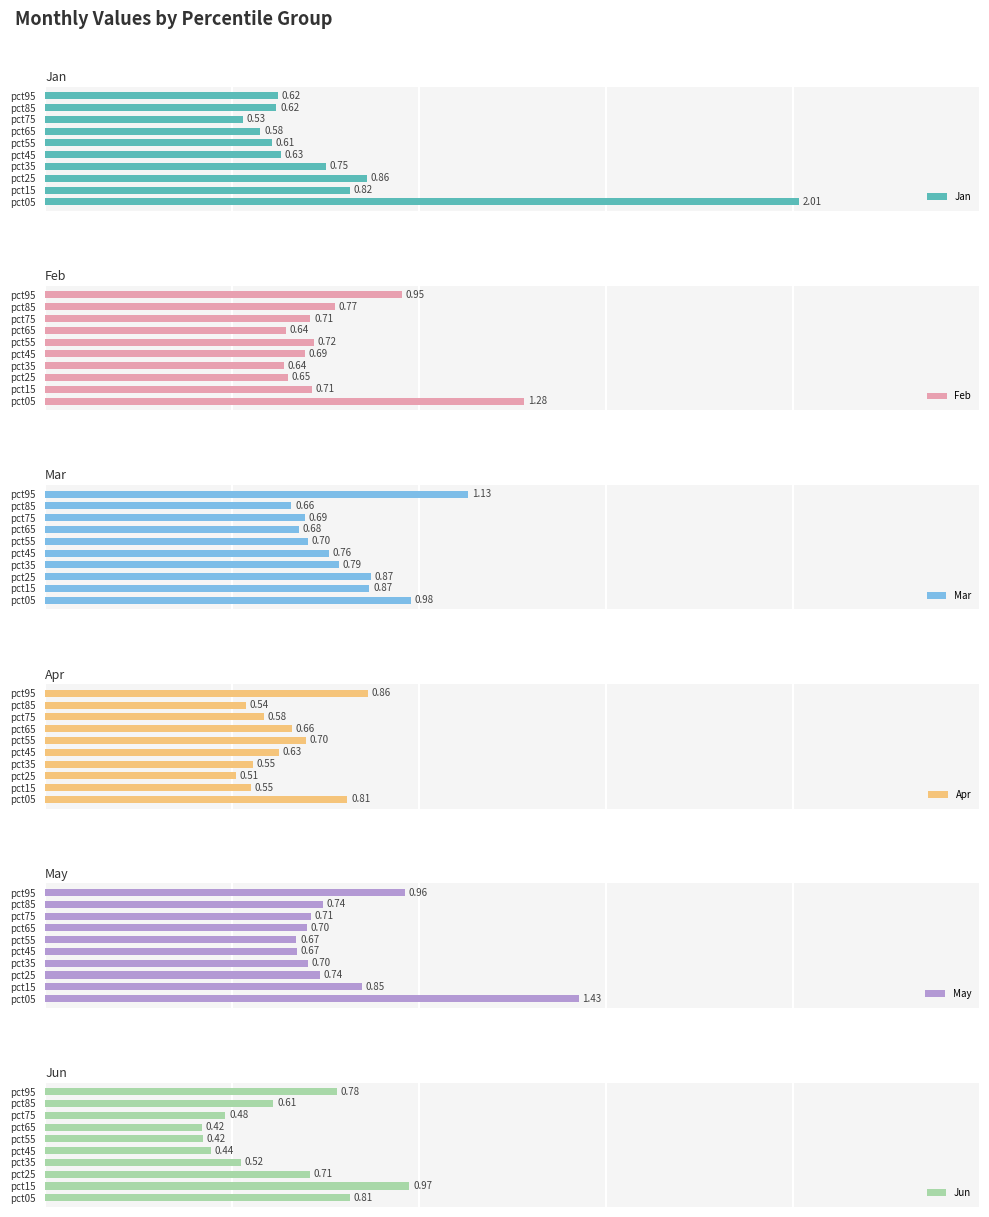

What is the highest value of the Mar series?

1.1